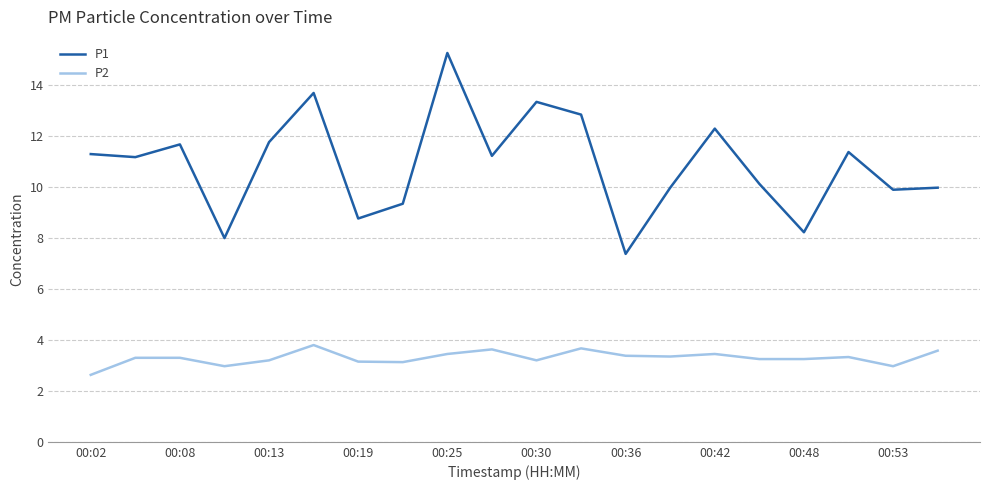

Rank the series by their maximum value, from lowest to highest.

P2, P1